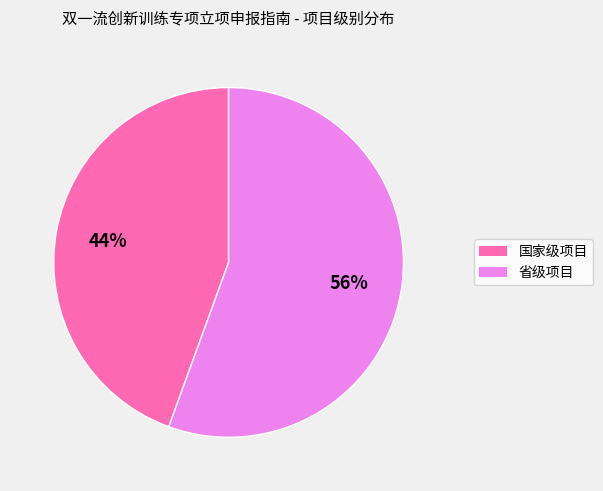

Is 省级项目 the majority of the pie?

Yes